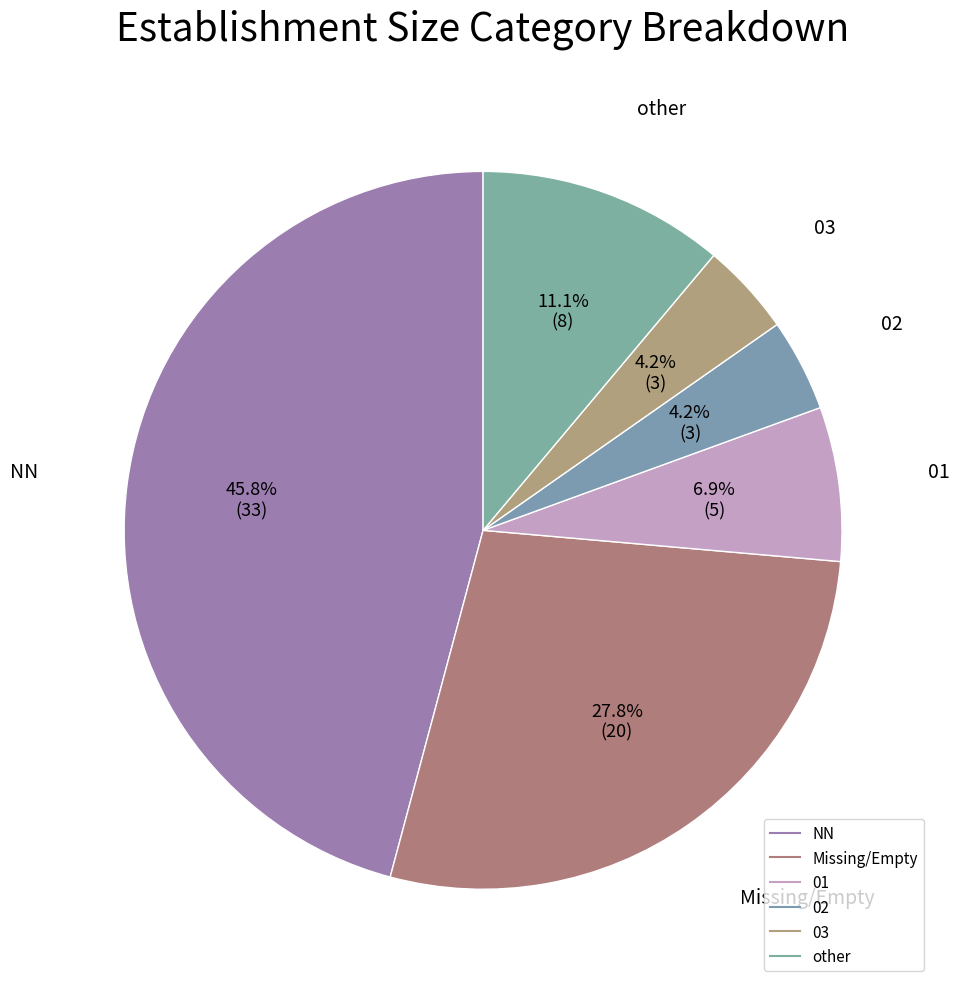

Is there a majority slice in this chart?

No